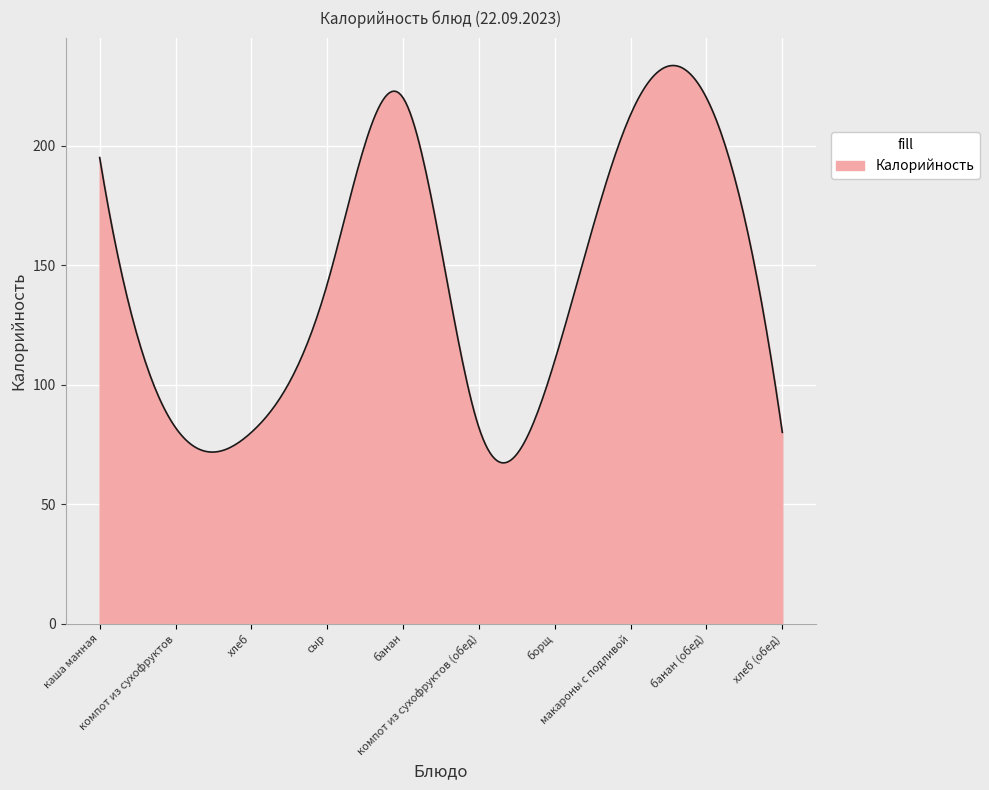

What is the greatest value displayed?

233.5